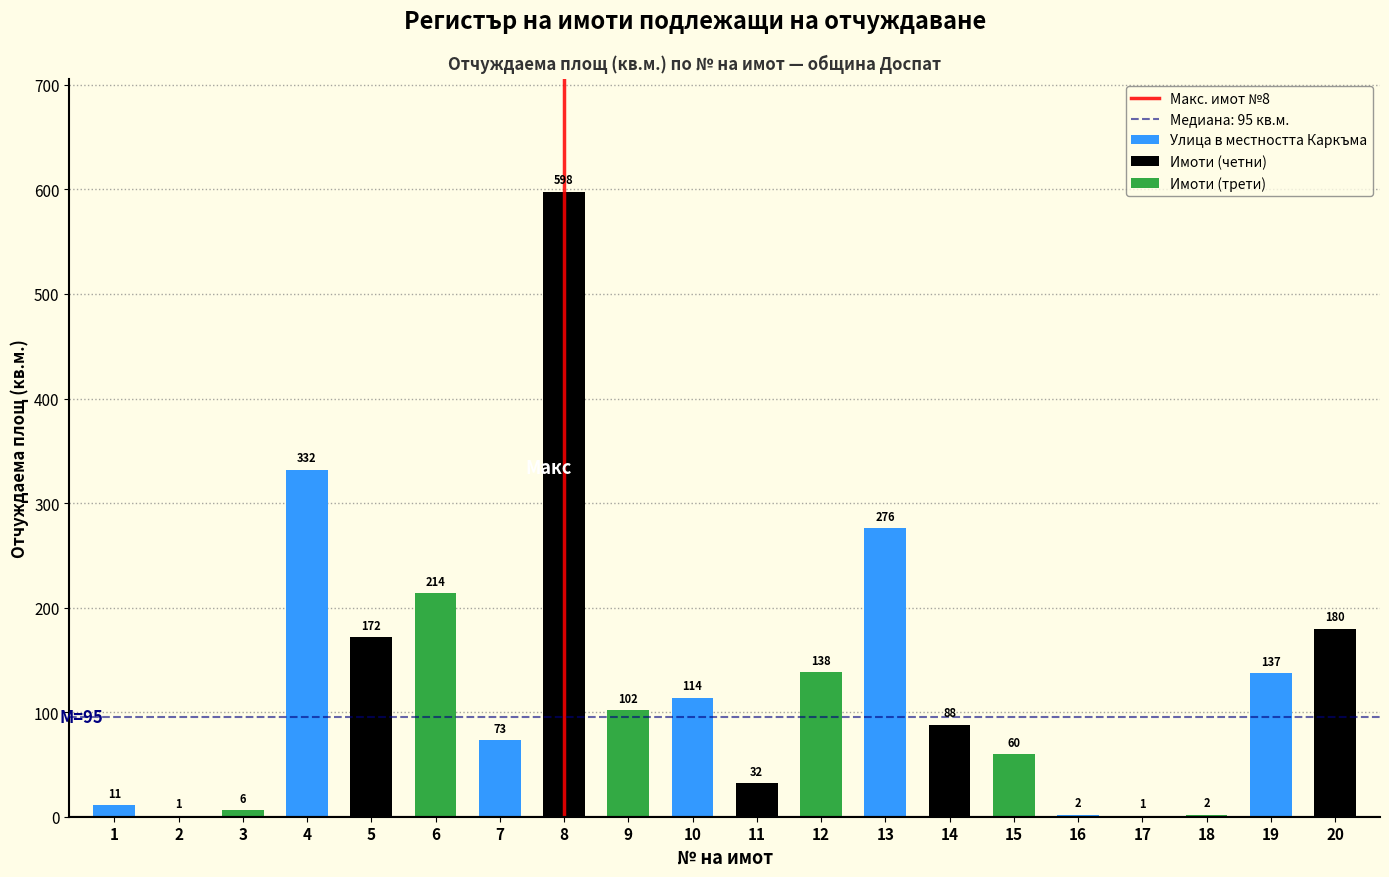

Rank the categories by value from lowest to highest.

2, 17, 16, 18, 3, 1, 11, 15, 7, 14, 9, 10, 19, 12, 5, 20, 6, 13, 4, 8